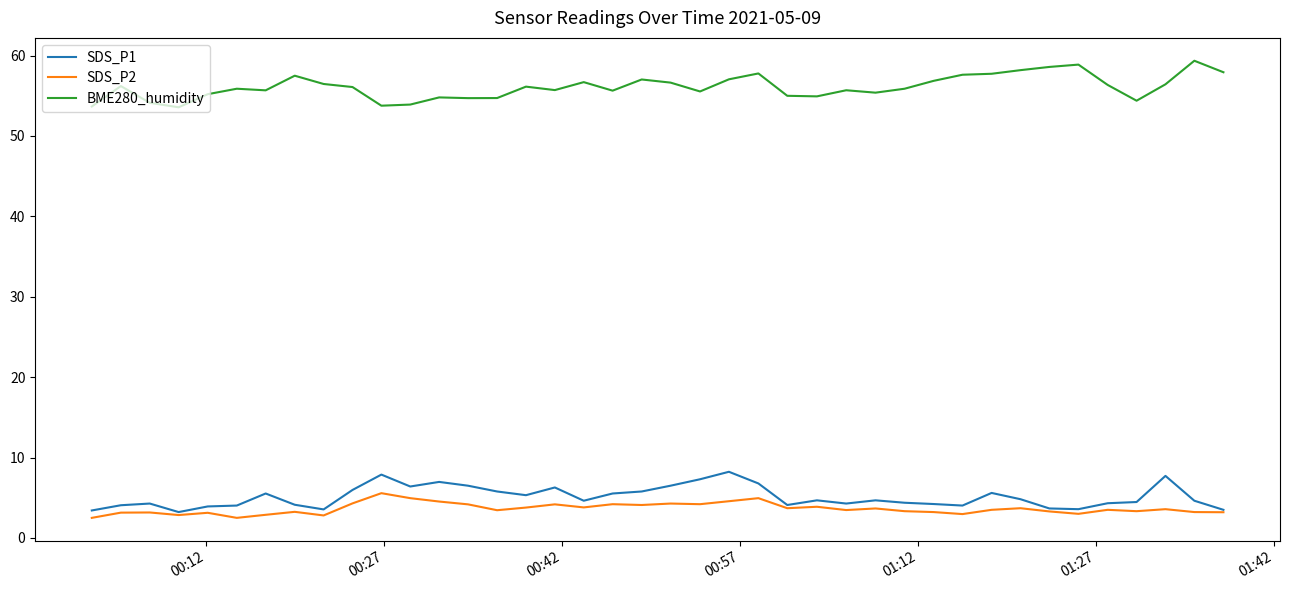

Which series has the largest total across all categories?

BME280_humidity